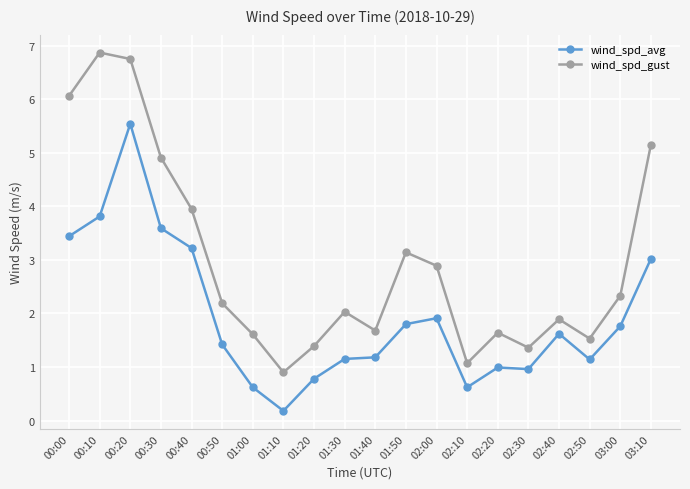

Where is the first local minimum for wind_spd_avg?

01:10